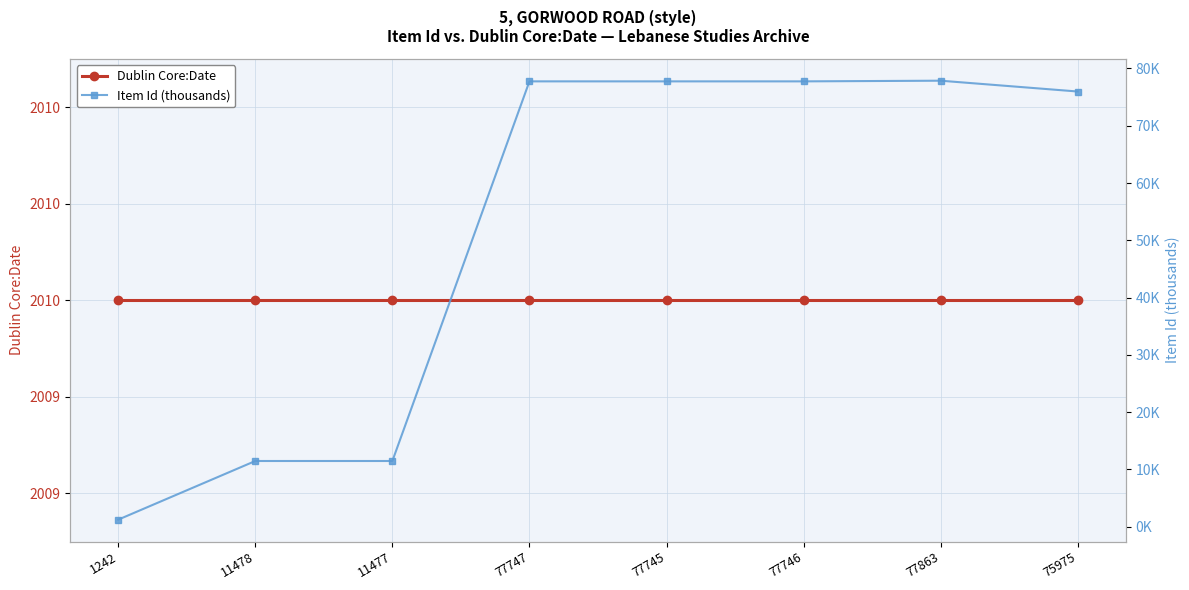

At which category is the sum across all series the highest?

77863